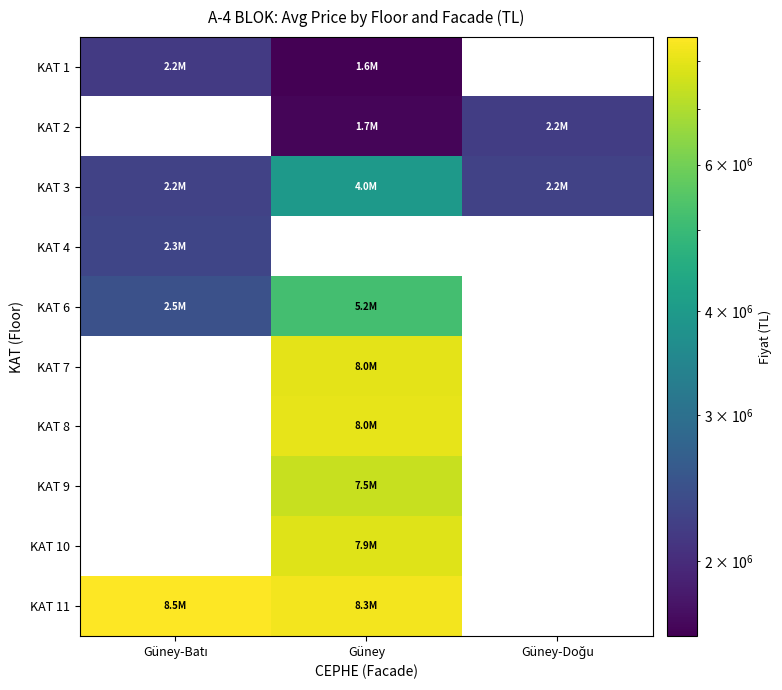

What is the difference between the maximum and minimum values in the KAT 3 series?

1729894.7